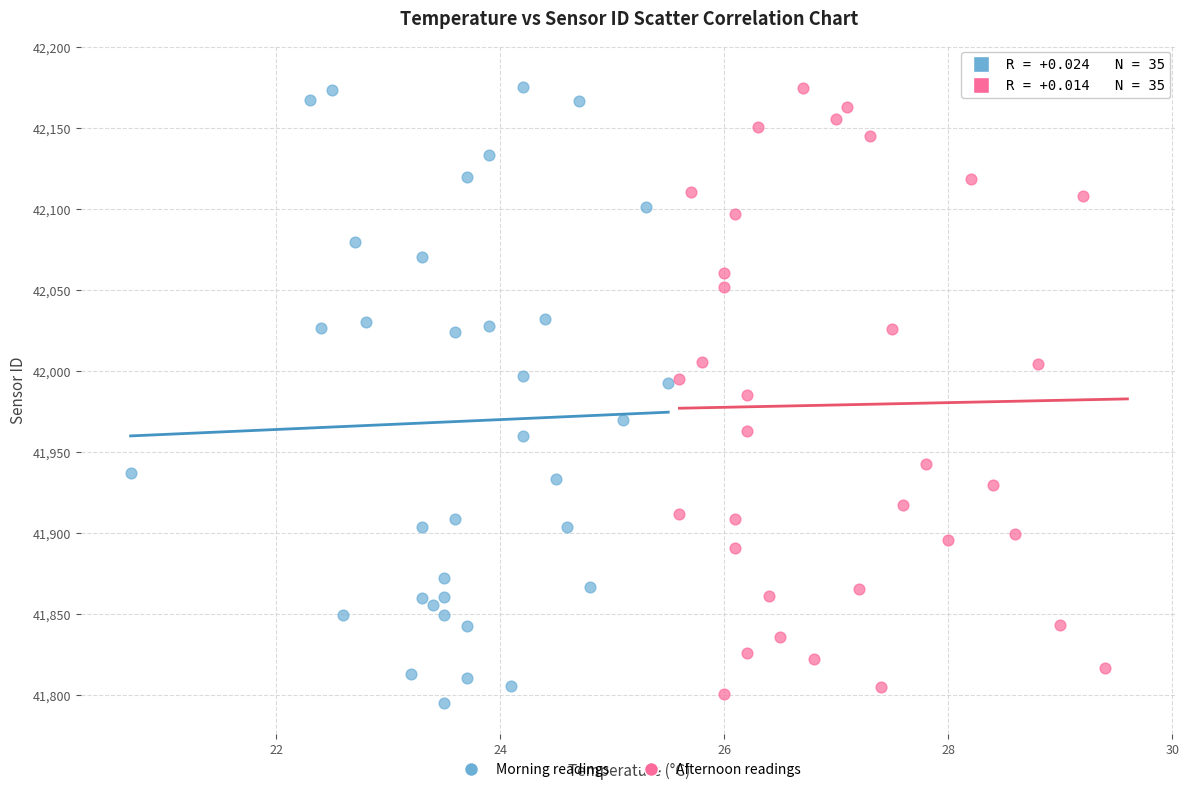

Which series reaches the minimum Y coordinate?

Morning readings